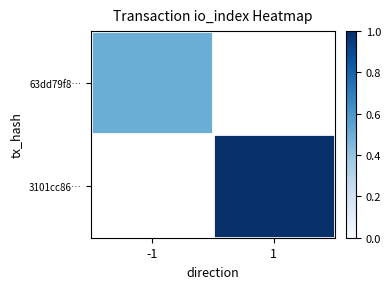

List the series in order of their peak value, lowest first.

63dd79f8…, 3101cc86…